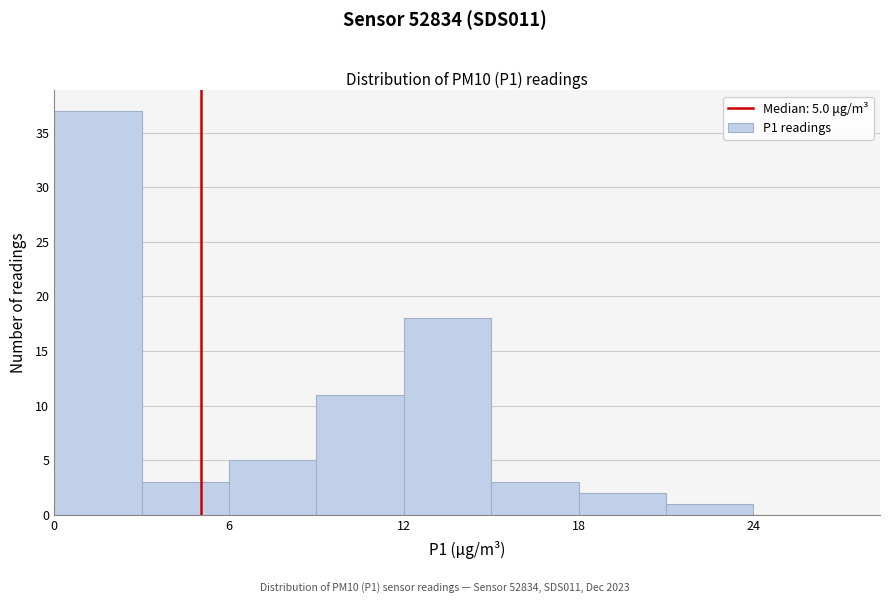

Read against the x-axis, roughly where is the centre of the tallest bar?

2